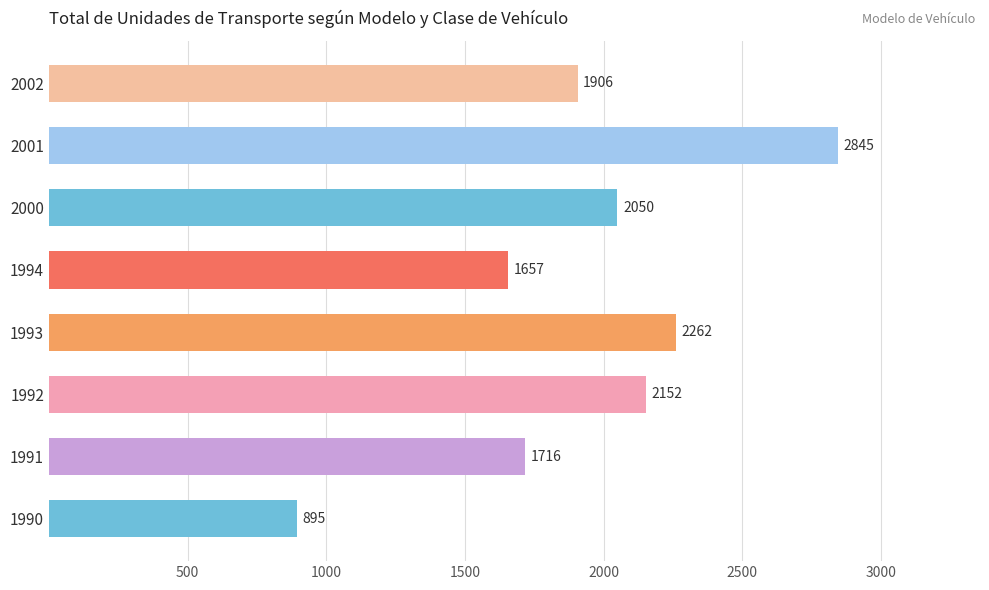

How many categories are shown in the chart?

8